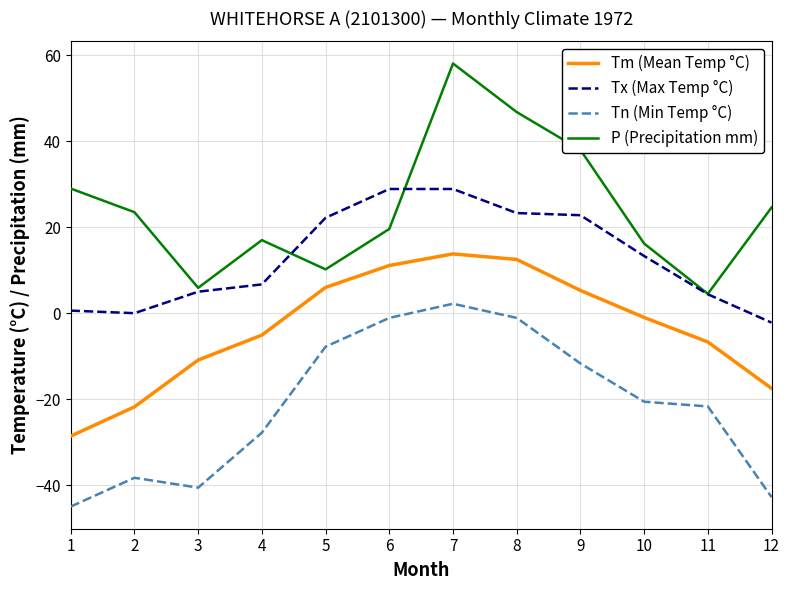

Which category has the highest value in the Tn (Min Temp °C) series?

7